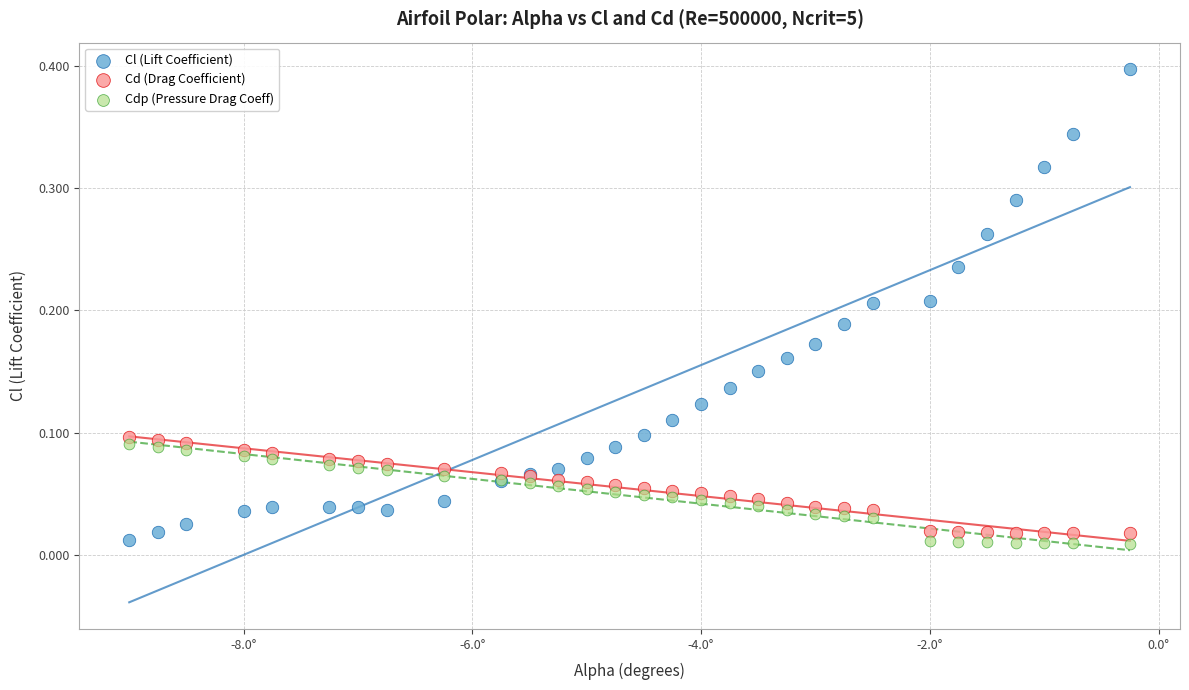

What is the X range (max minus min) for the scatter plot?

8.8